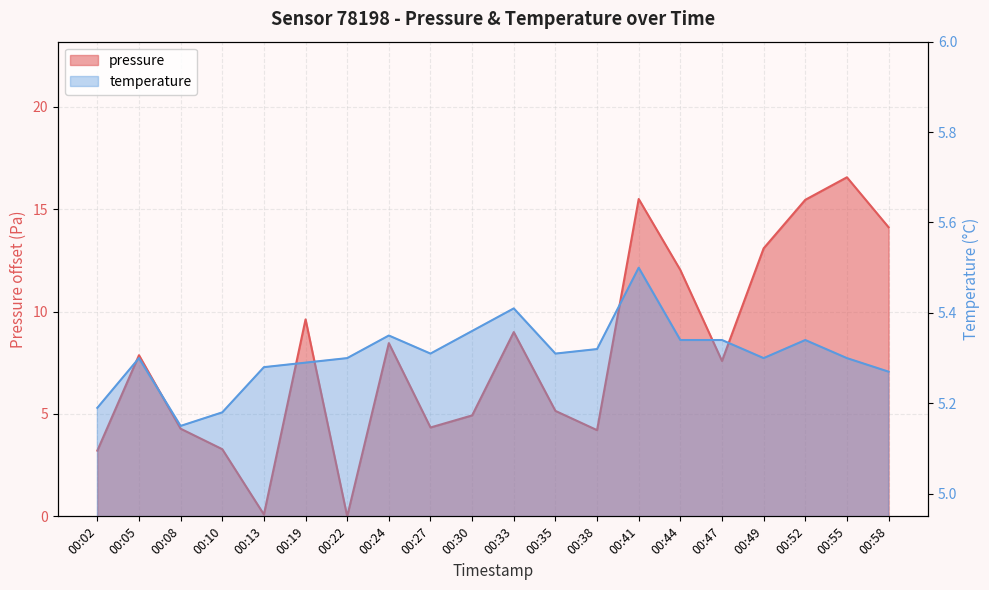

List the series in order of their peak value, lowest first.

temperature, pressure